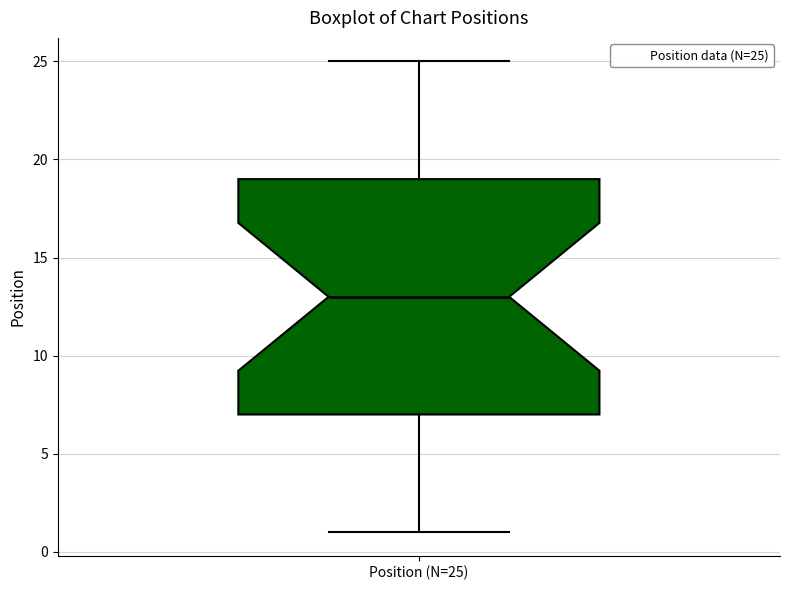

Where does the median line of the box for Position (N=25) sit on the y-axis? The values are not printed on the chart, so give them approximately, as read against the axis.

13